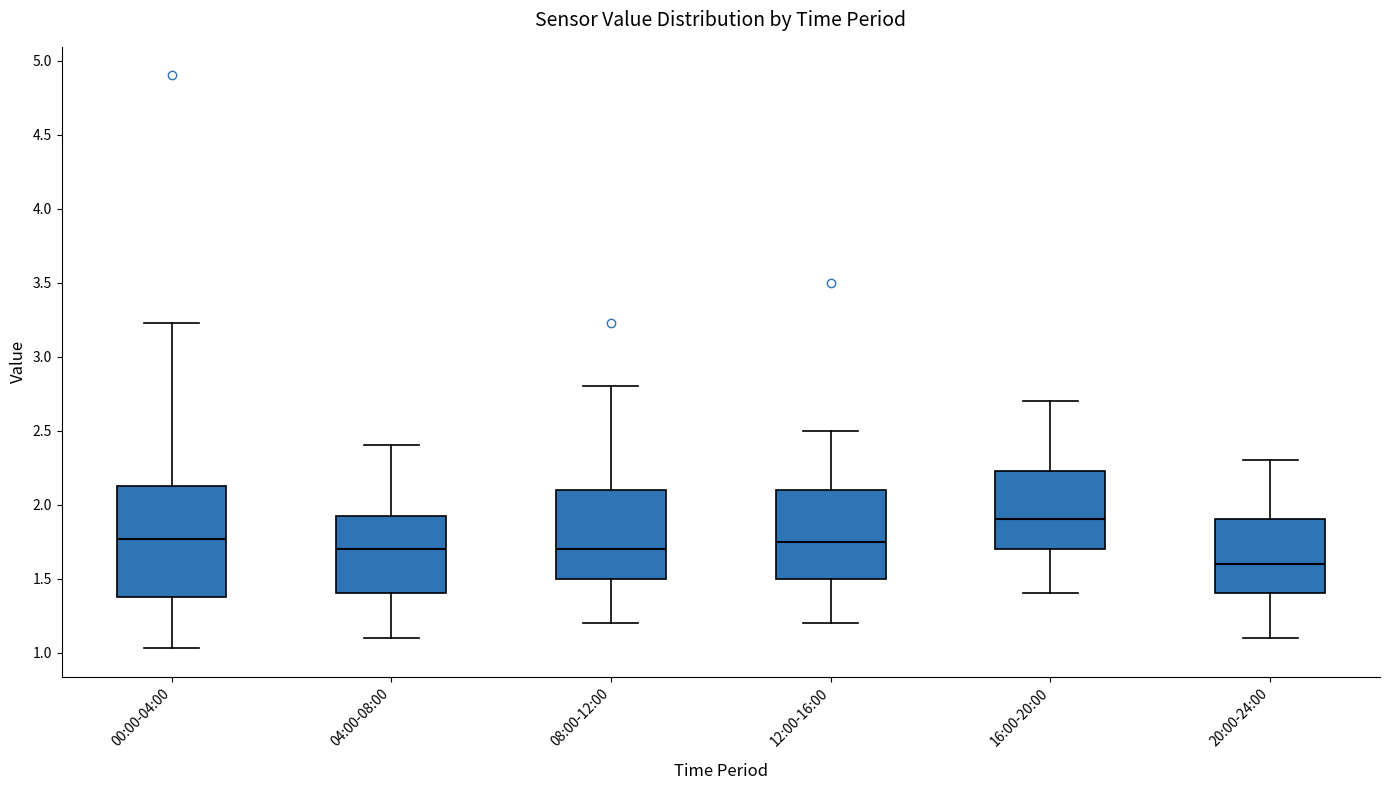

Where is the upper edge of the box for 12:00-16:00 on the y-axis? The values are not printed on the chart, so give them approximately, as read against the axis.

2.10